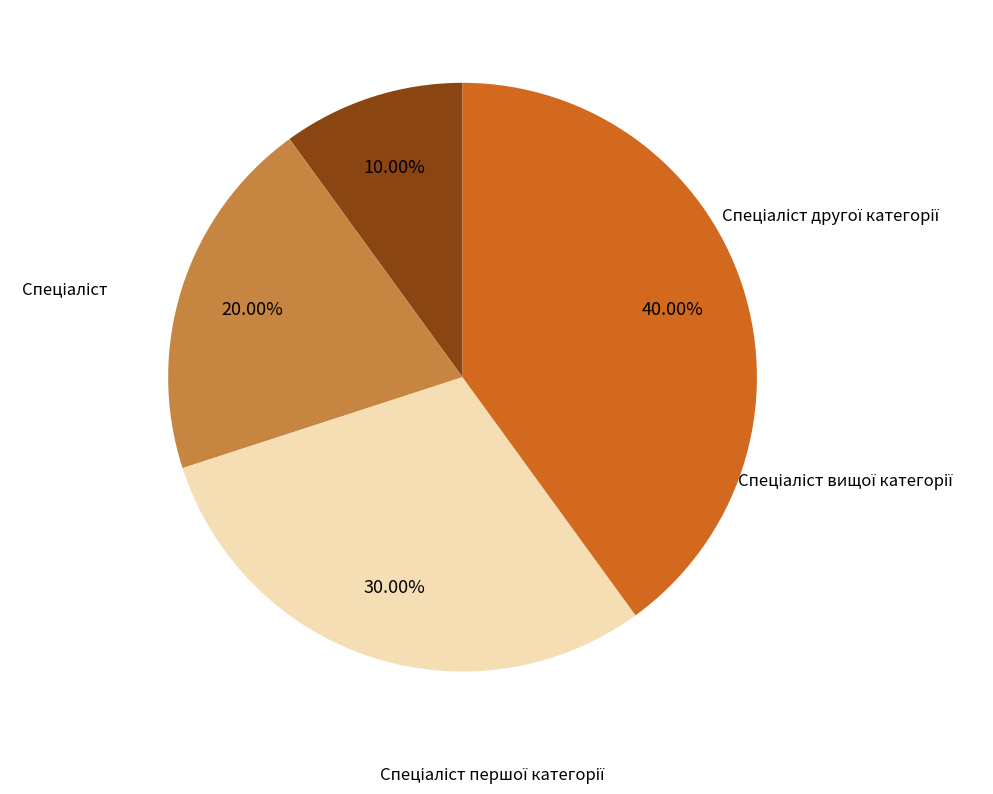

To the nearest percent, what is the difference between the largest and smallest slice percentages?

30%